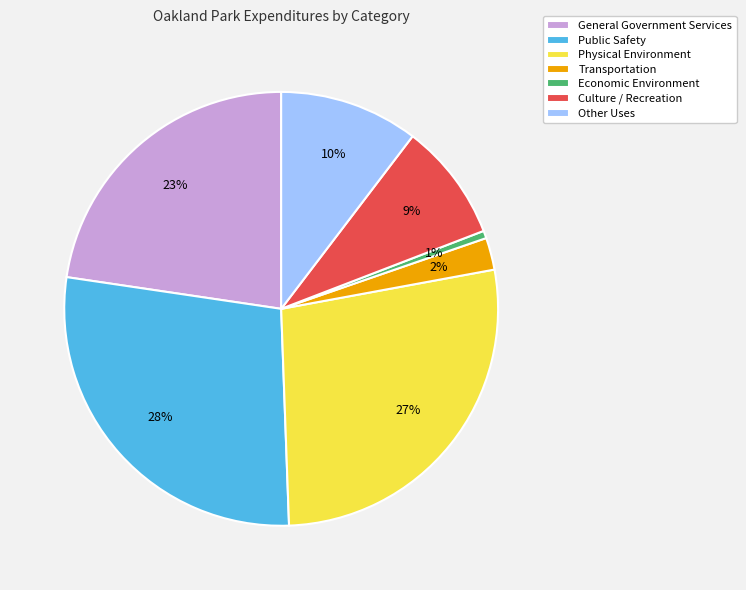

To the nearest percent, what percentage of the pie is General Government Services?

23%